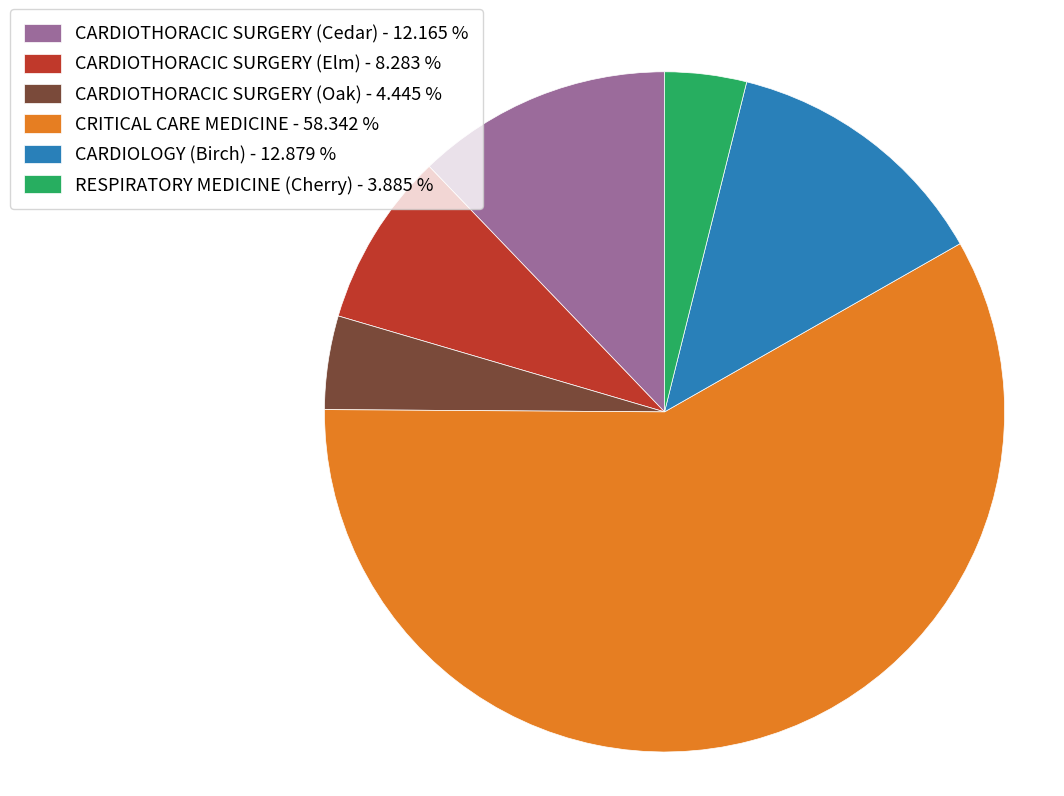

What is the ratio of the value at RESPIRATORY MEDICINE (Cherry) to the value at CARDIOTHORACIC SURGERY (Oak)?

0.9